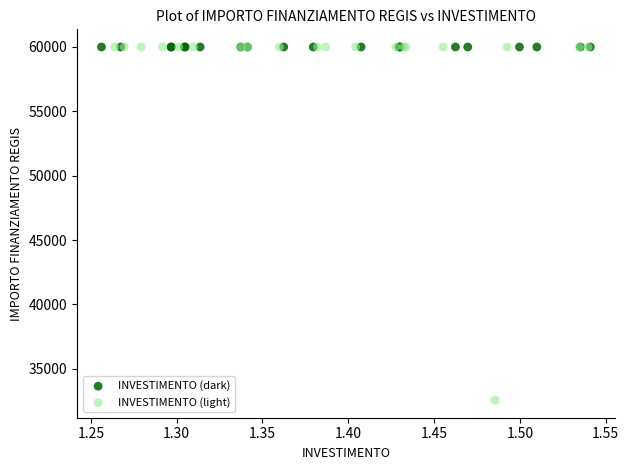

Which series reaches the minimum Y coordinate?

INVESTIMENTO (light)